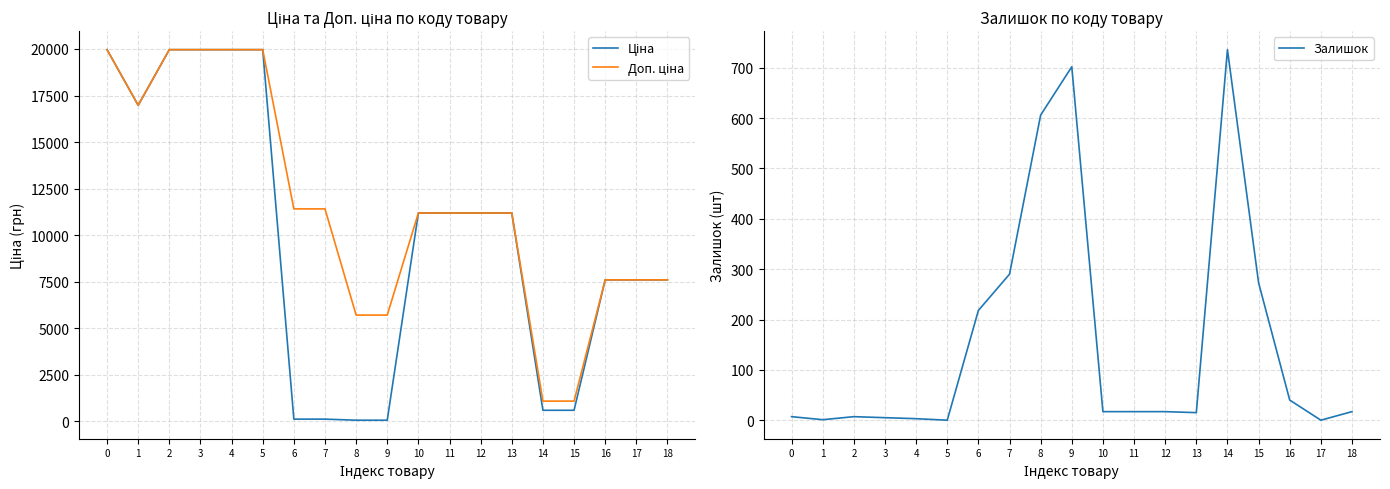

Reading left to right, extract all data points from this chart.

Ціна: 19964.2	16976.3	19964.2	19964.2	19964.2	19964.2	114.1	114.1	57.0	57.0	11188.2	11188.2	11188.2	11188.2	589.9	589.9	7596.5	7596.5	7596.5
Доп. ціна: 19964.2	16976.3	19964.2	19964.2	19964.2	19964.2	11410.0	11410.0	5705.0	5705.0	11188.2	11188.2	11188.2	11188.2	1081.7	1081.7	7596.5	7596.5	7596.5
Залишок: 7.0	1.0	7.0	5.0	3.0	0.0	218.0	290.0	606.0	702.0	17.0	17.0	17.0	15.0	736.0	273.0	40.0	0.0	17.0